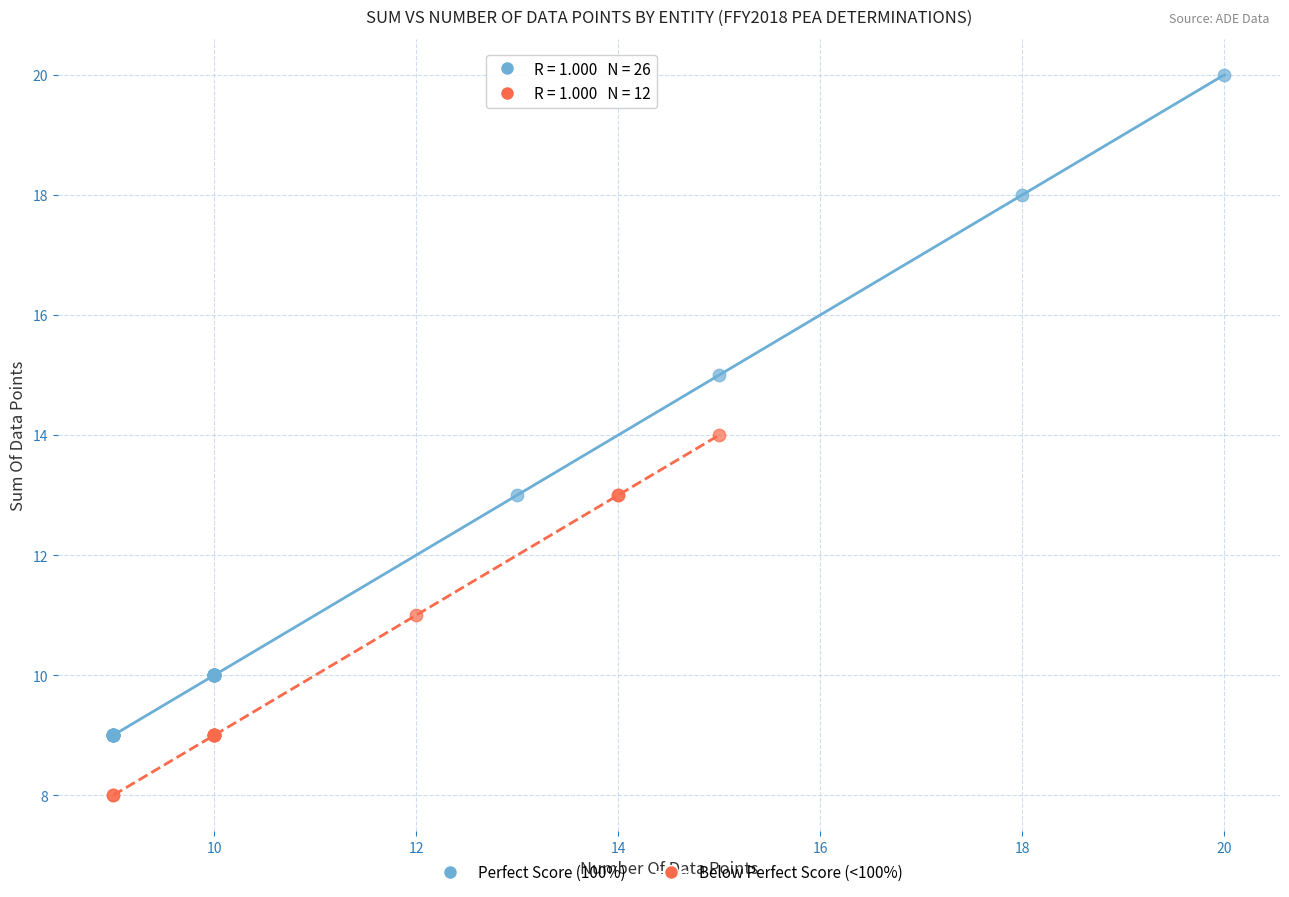

Which series contains the lowest Y value?

Below Perfect Score (<100%)